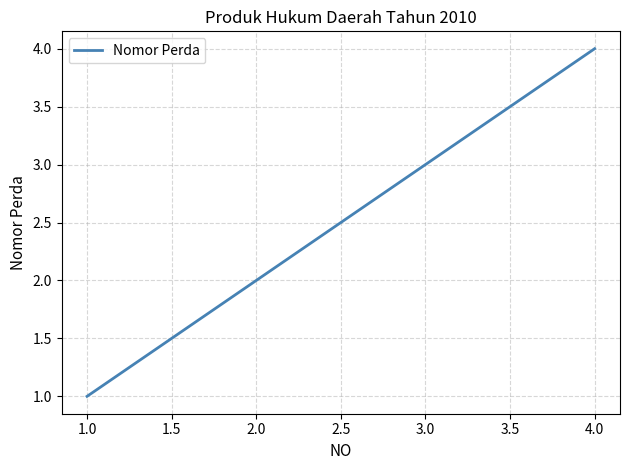

What is the difference between the maximum and minimum values?

3